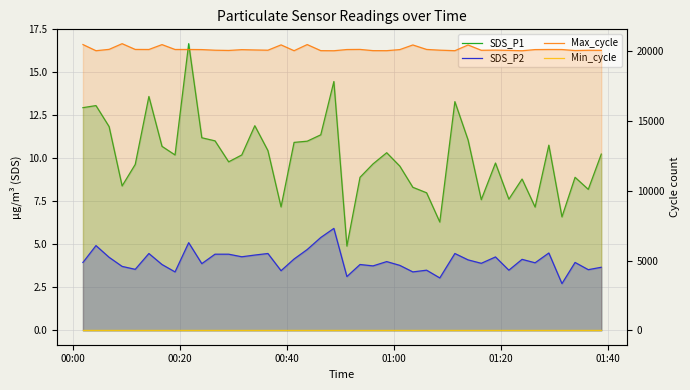

At how many categories does at least one series exceed 10942?

40